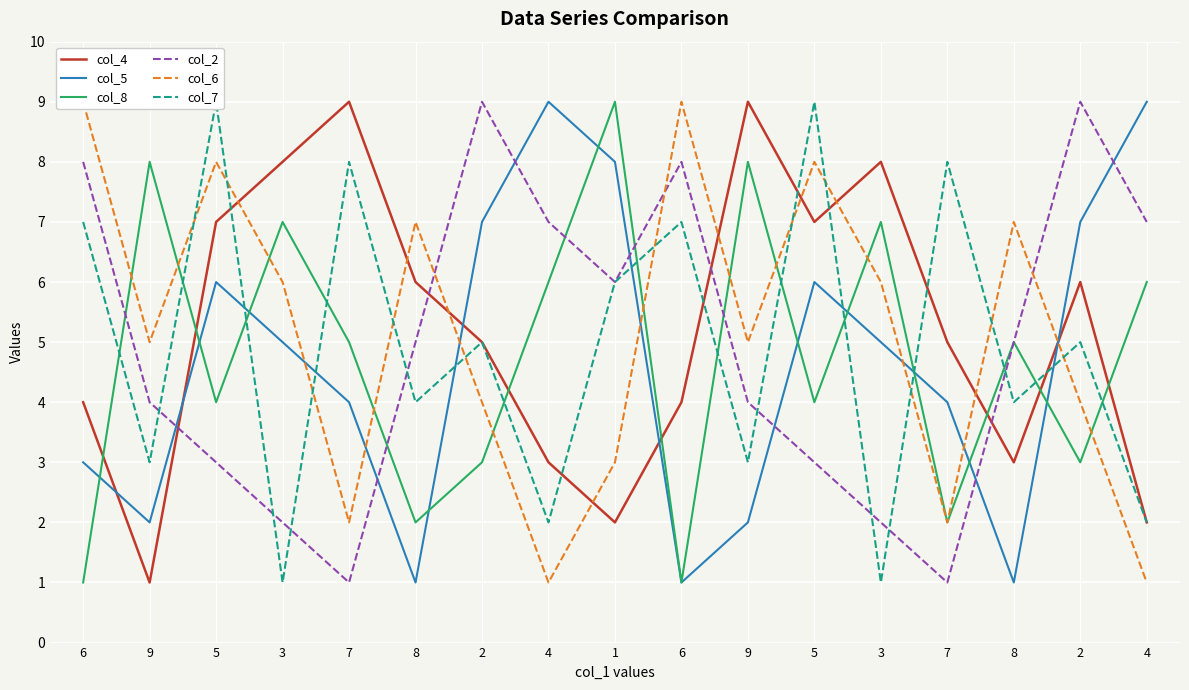

The value of col_8 at 9 is 8. True or false?

True